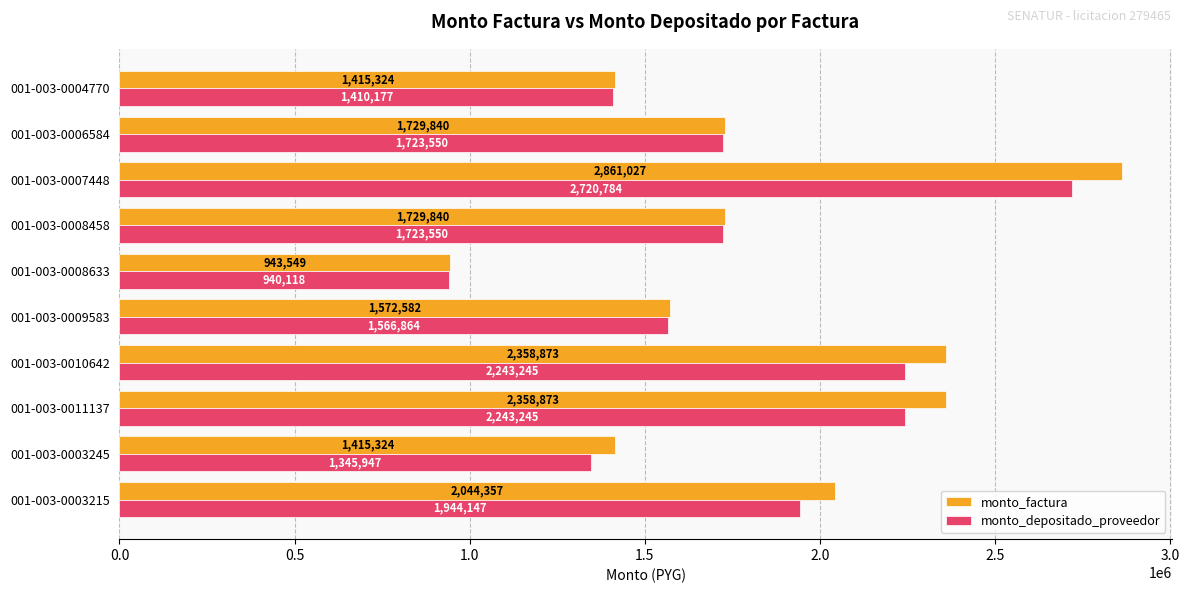

What is the difference between the highest and lowest values at 001-003-0009583?

5718